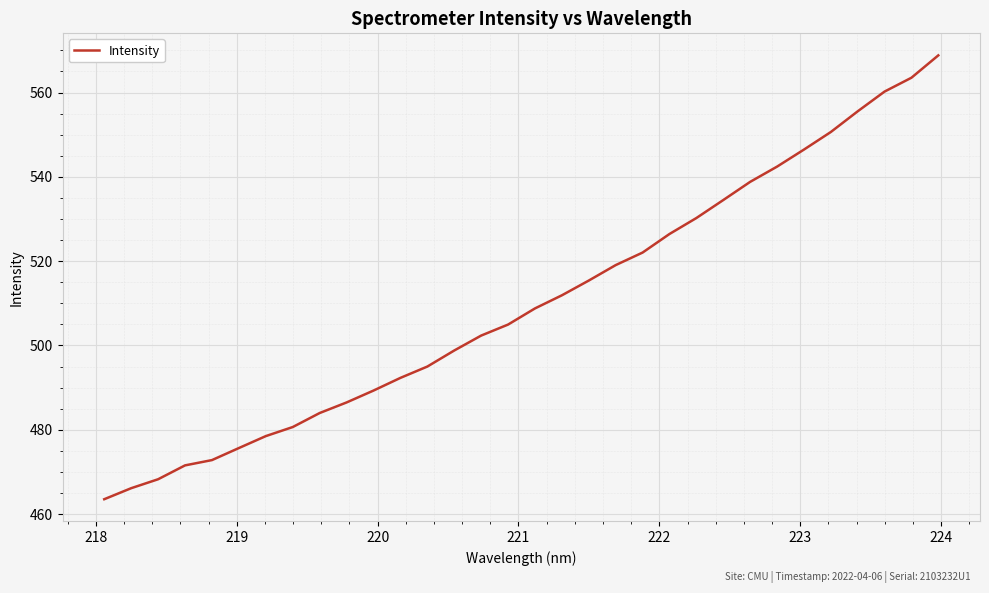

What is the minimum value shown in the chart?

463.5